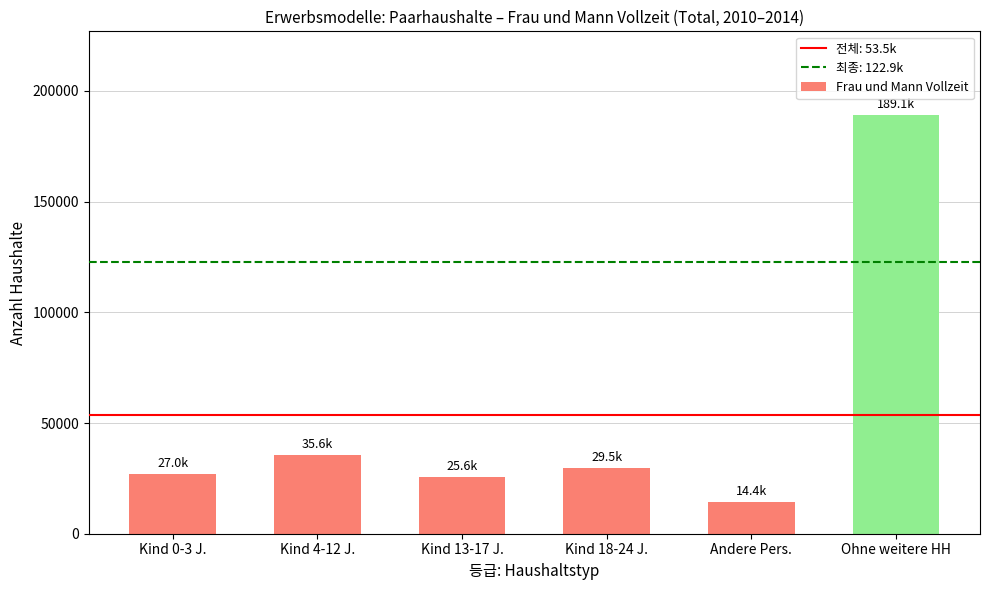

What is the maximum value shown in the chart?

189112.7